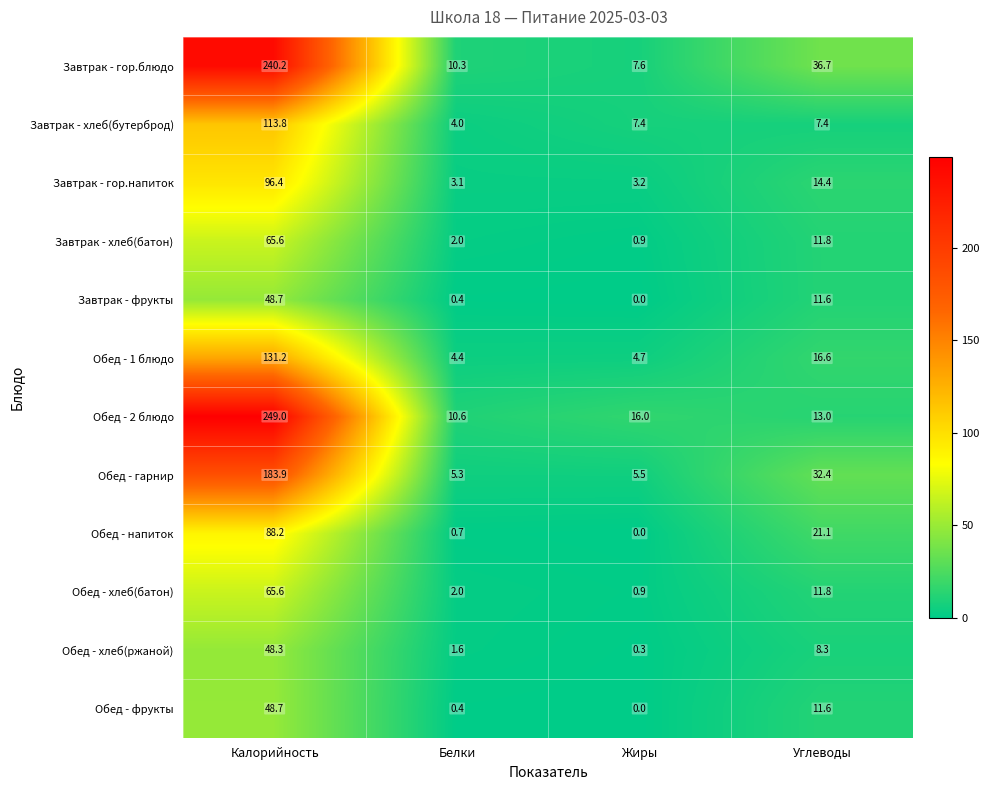

Which series changed the most between Белки and Углеводы?

Обед - гарнир